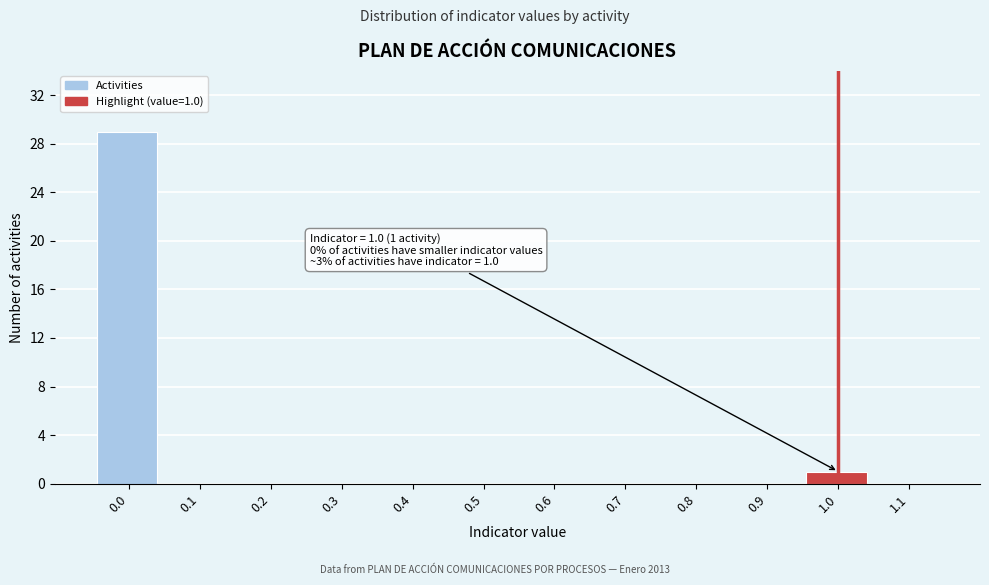

Reading left to right, extract all data points from this chart.

0.0=29	0.1=0	0.2=0	0.3=0	0.4=0	0.5=0	0.6=0	0.7=0	0.8=0	0.9=0	1.0=1	1.1=0